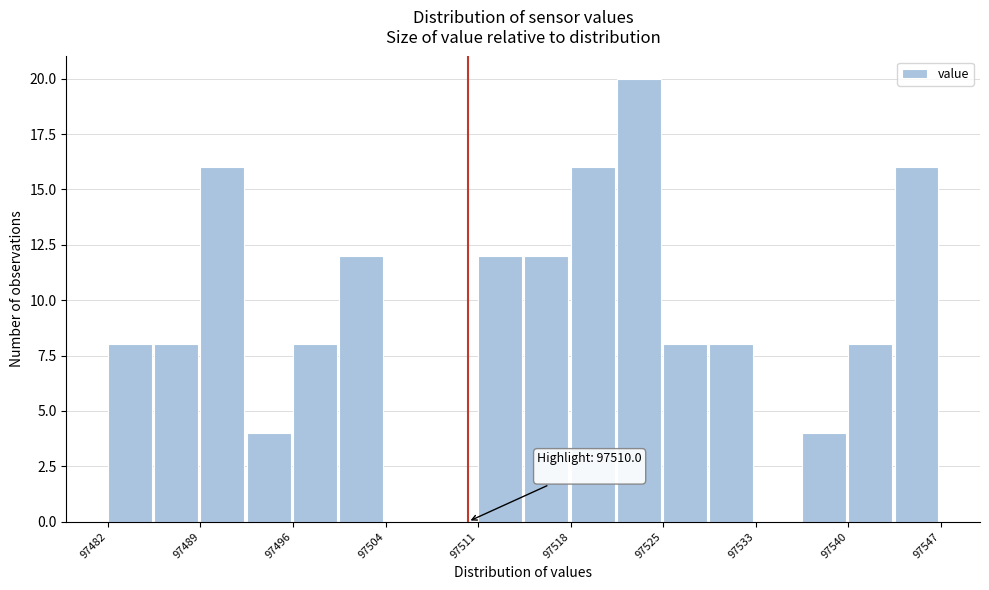

Around what value on the x-axis is the tallest bar? Give the approximate position of its centre, as read against the axis.

97523